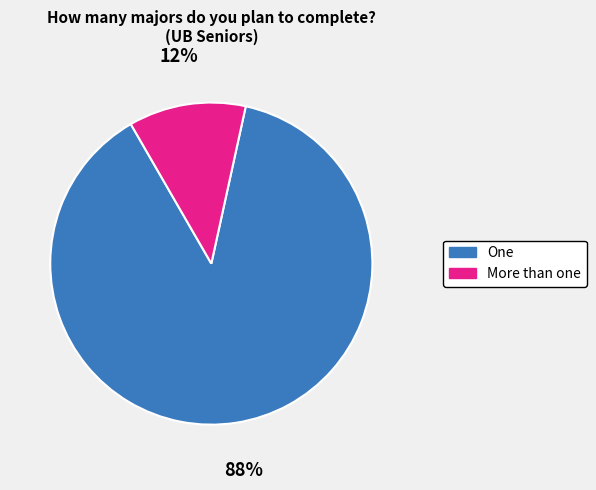

Rank the categories by value from highest to lowest.

One, More than one